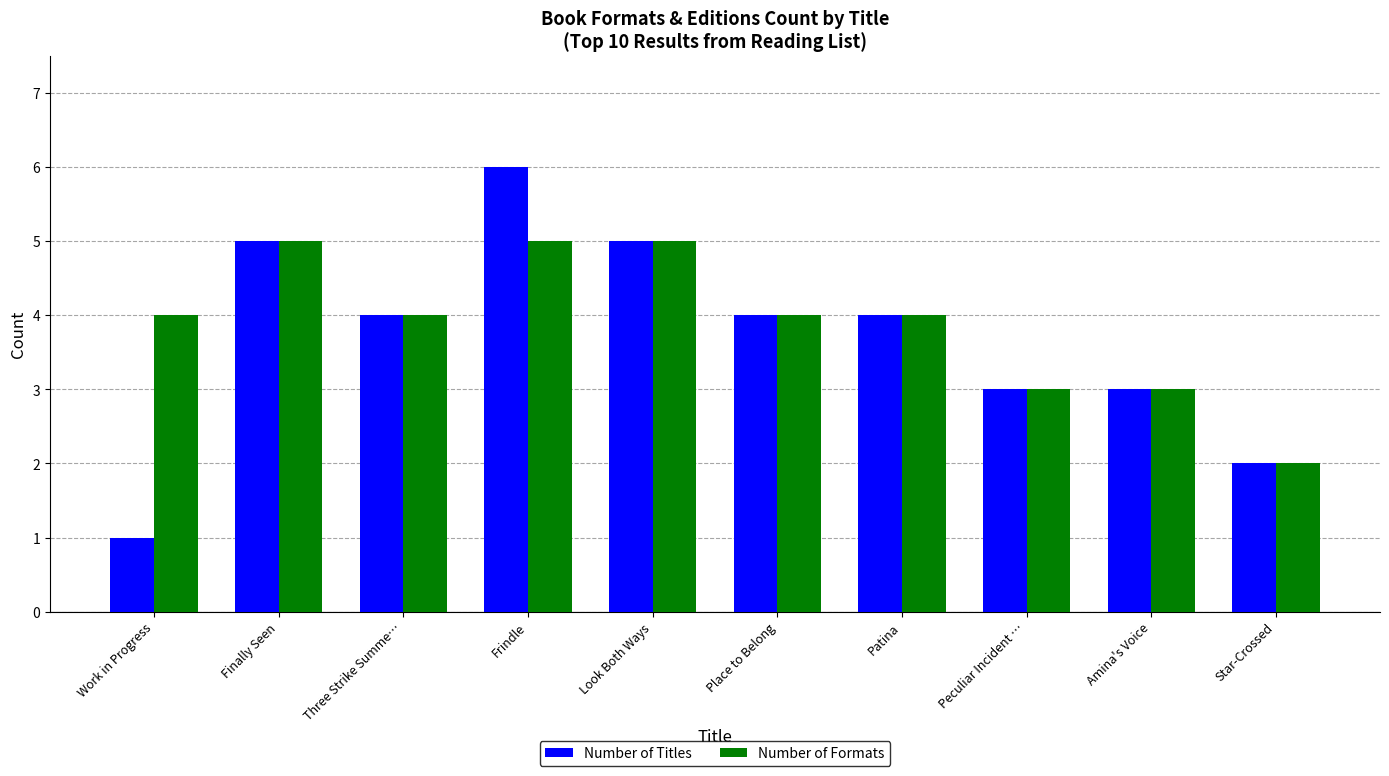

What is the minimum value shown in the chart?

1